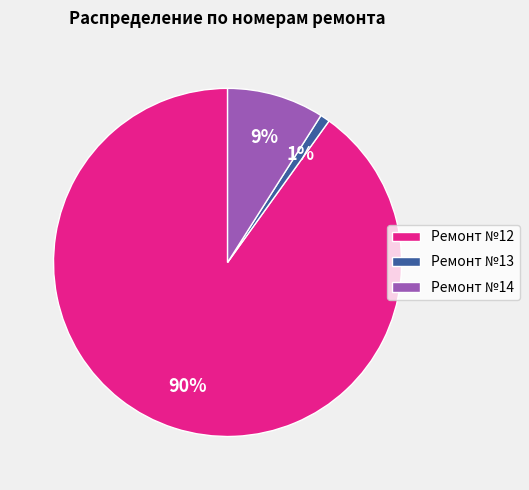

Is it true that Ремонт №14 is 9% of the pie?

True